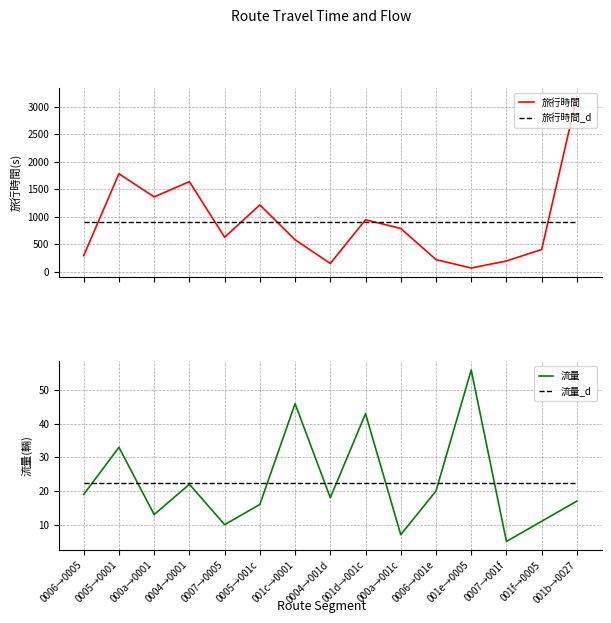

The 流量_d series shows 22.4 at 000a→001c. True or false?

True